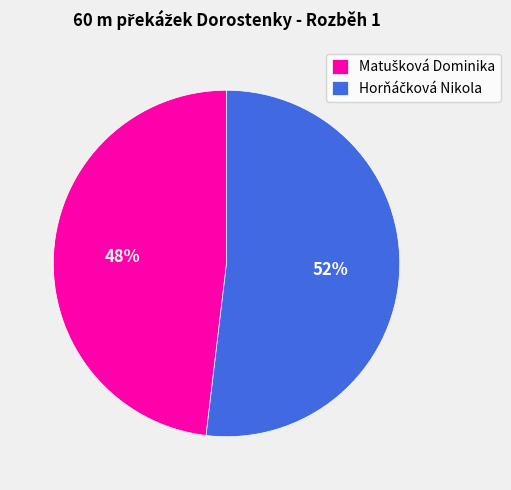

Is there a majority slice in this chart?

Yes